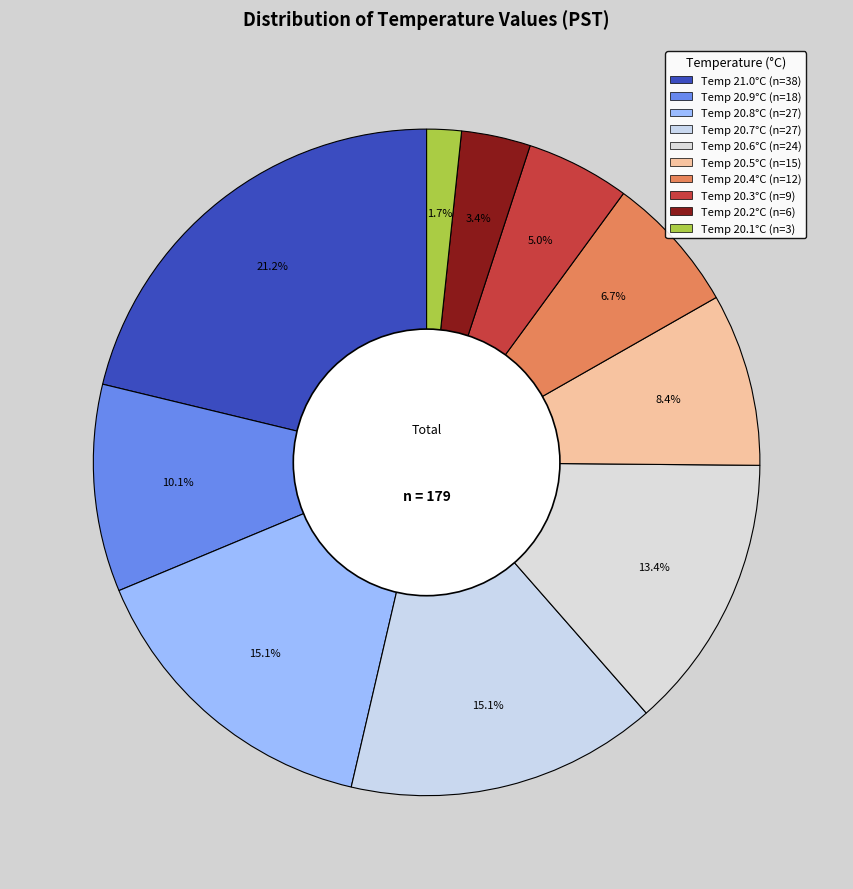

How many slices are in this pie chart?

10